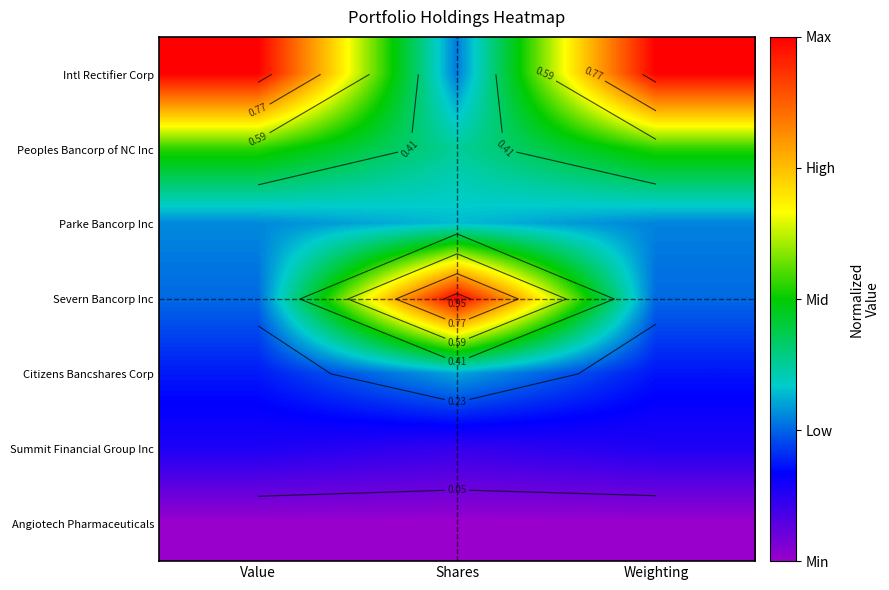

What is the spread (max minus min) of values at Shares?

1.0